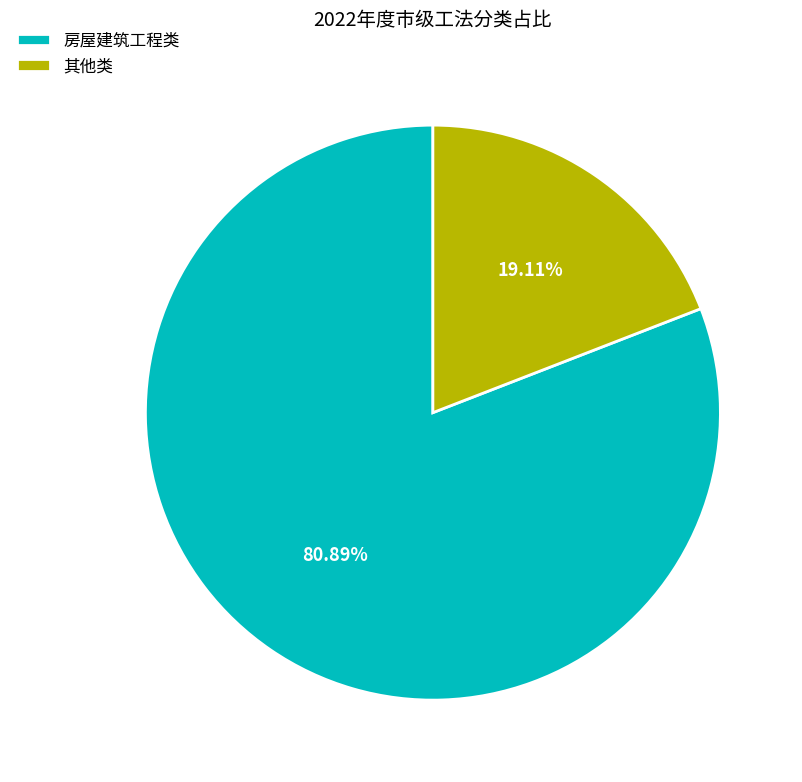

Which slice is the largest?

房屋建筑工程类